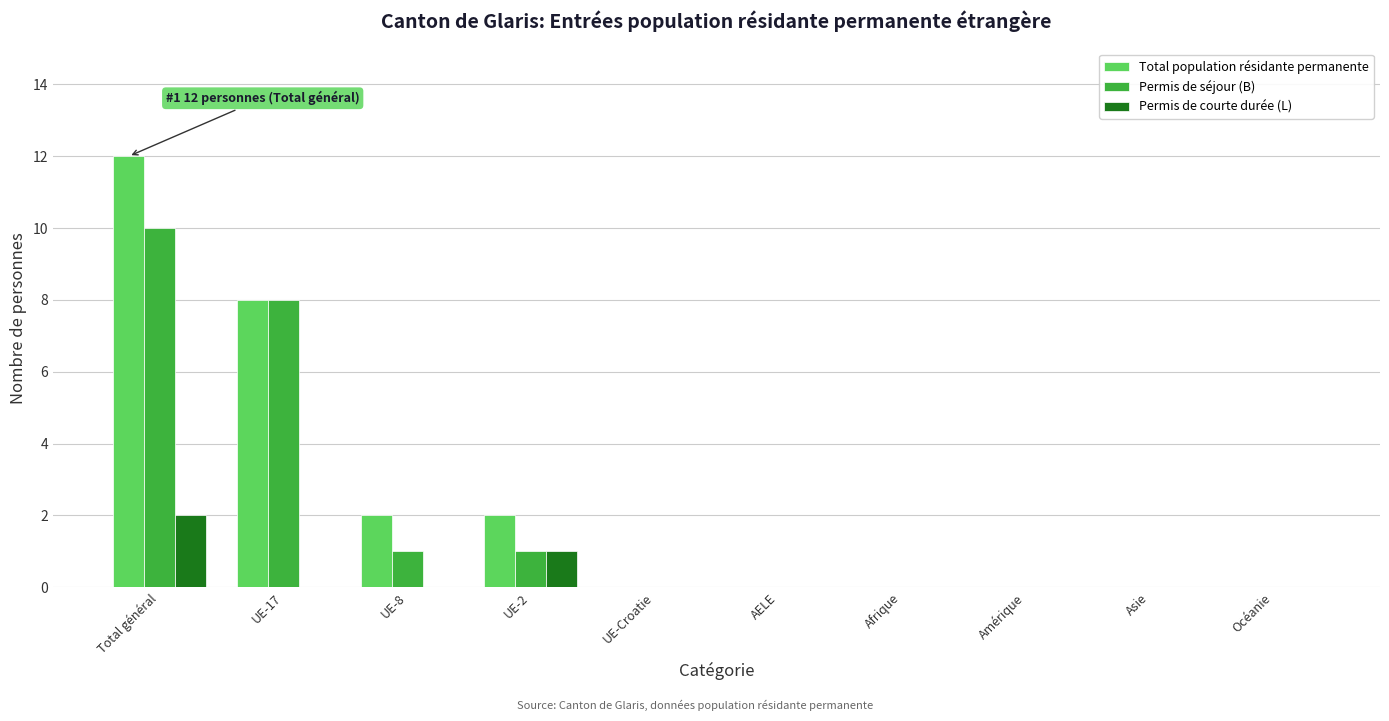

Is it true that Permis de séjour (B) equals 7 at Amérique?

False